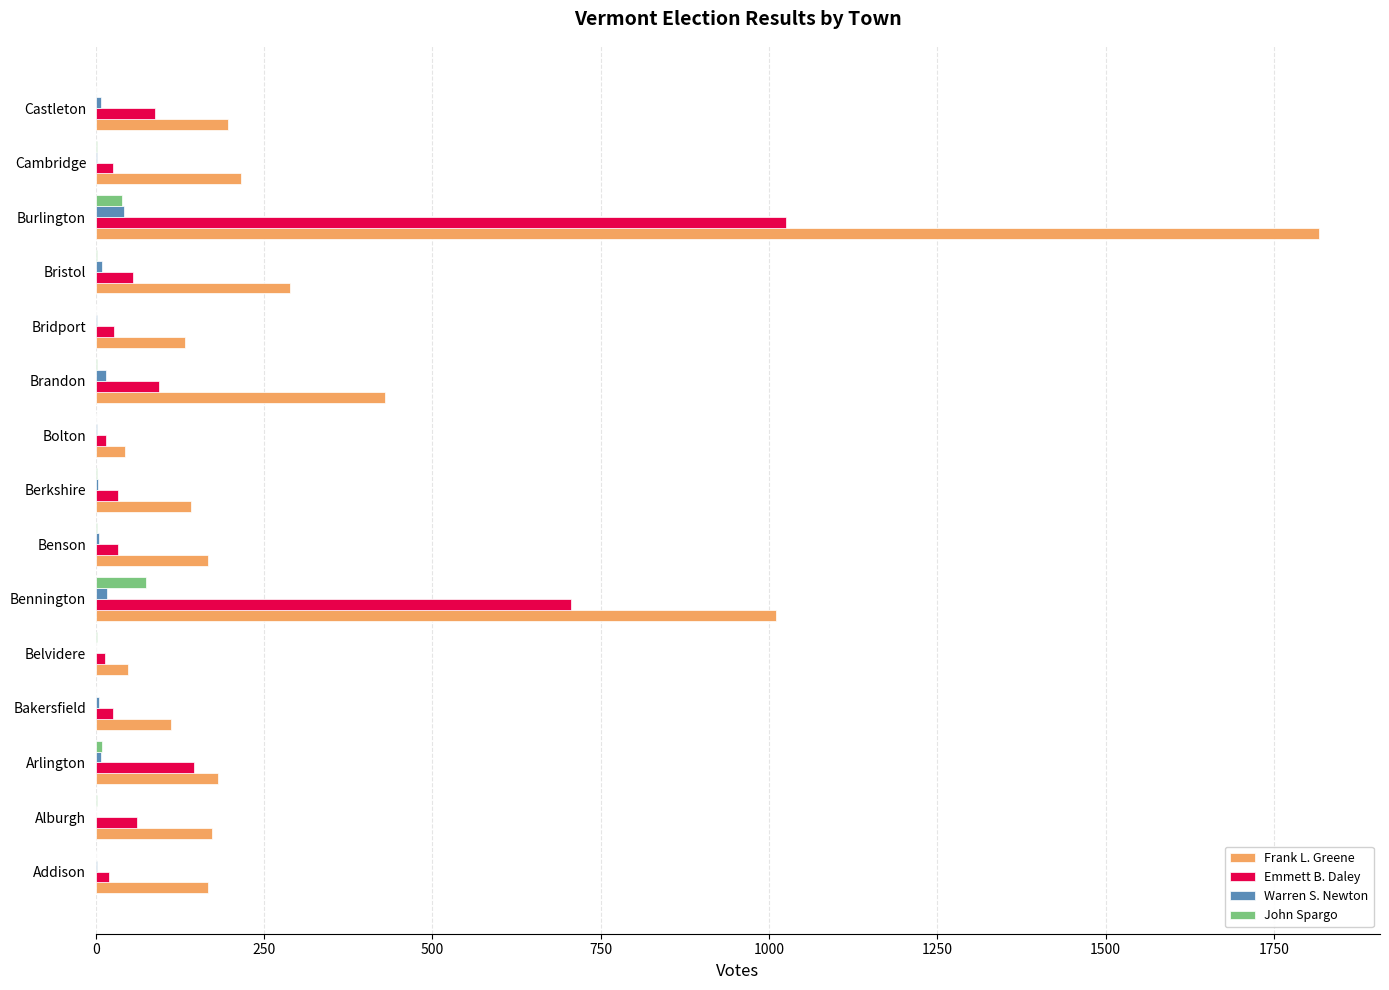

At which category is the sum across all series the highest?

Burlington